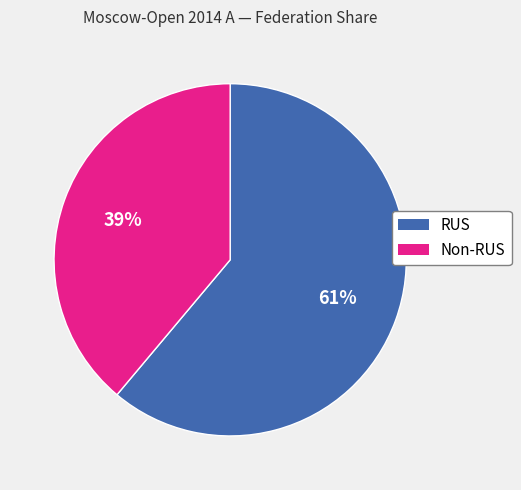

Which category accounts for the majority?

RUS